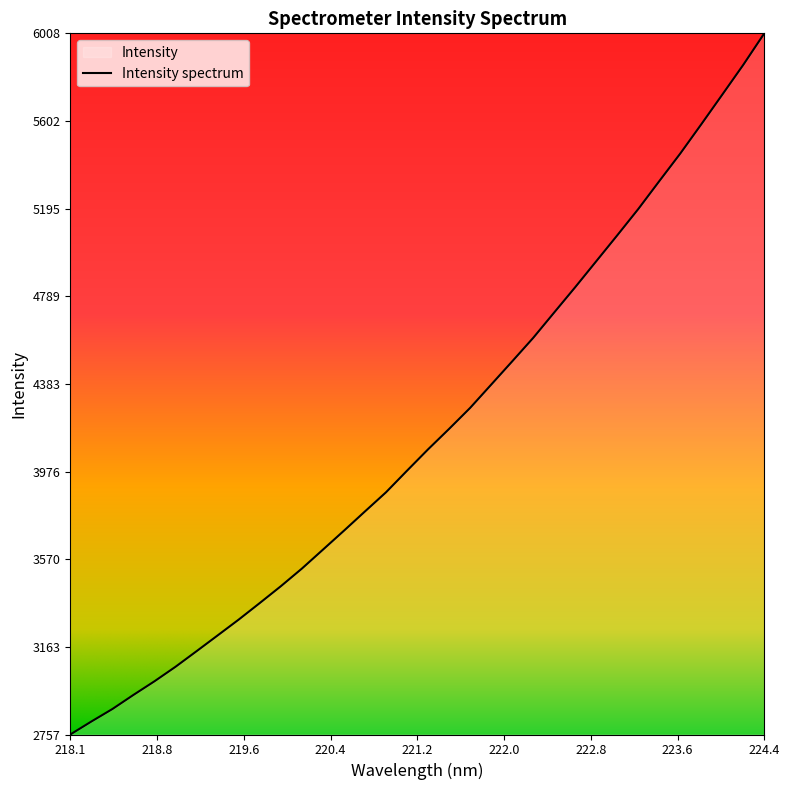

What is the difference between the maximum and minimum values?

3251.3